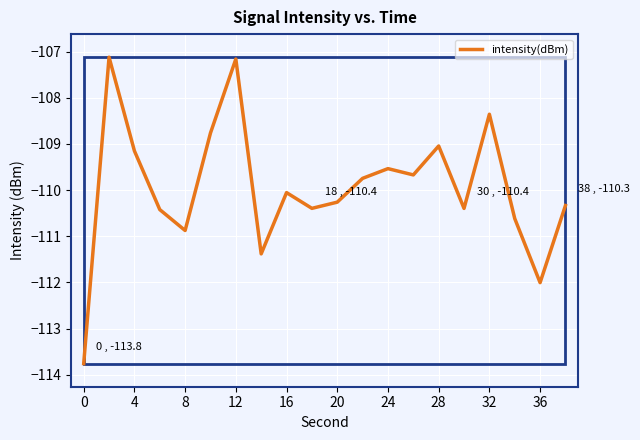

What is the greatest value displayed?

-107.1